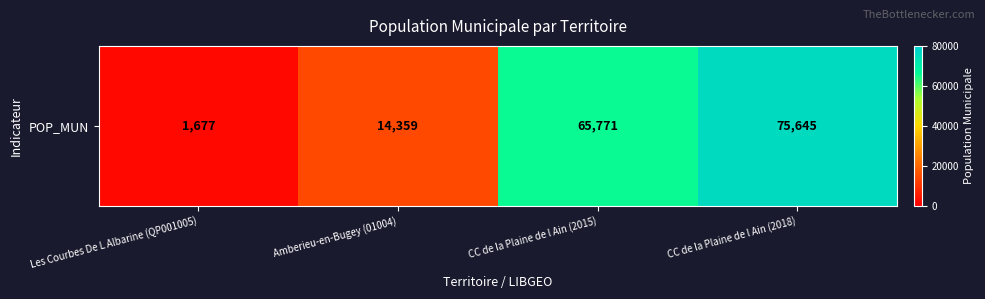

What is the change in value from Amberieu-en-Bugey (01004) to CC de la Plaine de l Ain (2015)?

+51412